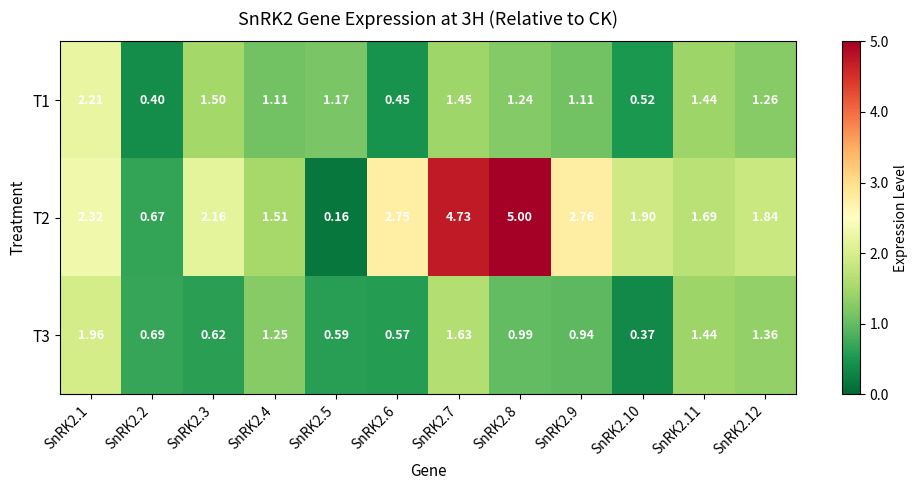

Is the value of T1 at SnRK2.12 greater than the value of T3 at SnRK2.5?

Yes